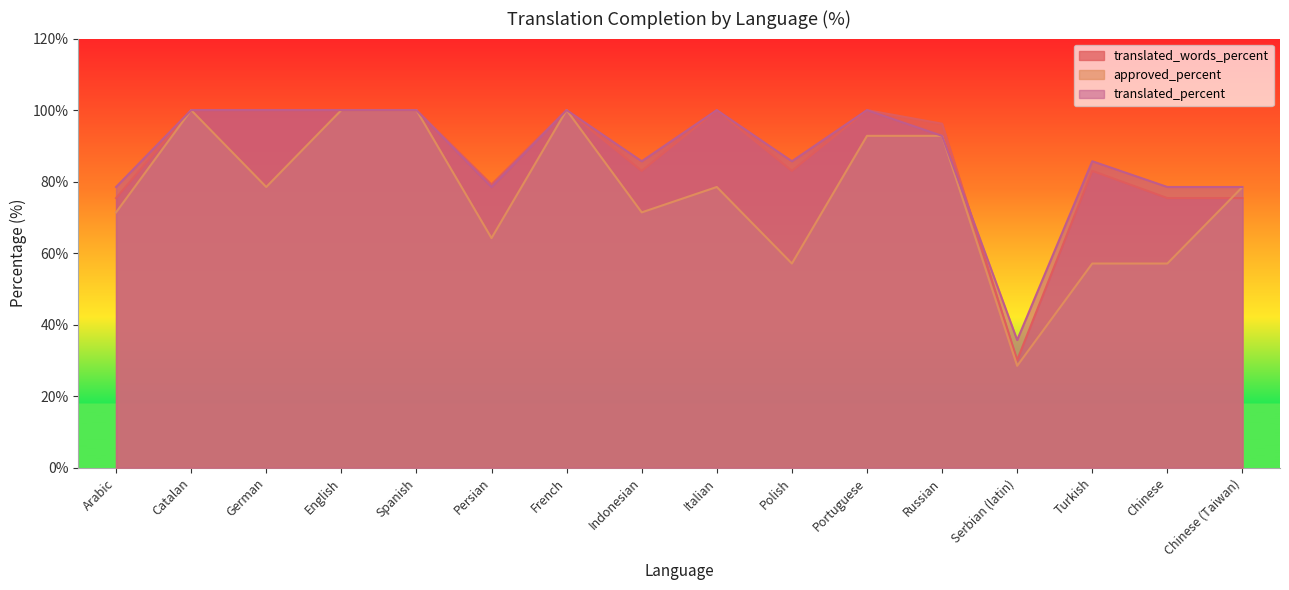

True or false: approved_percent and translated_percent cross at least once.

False